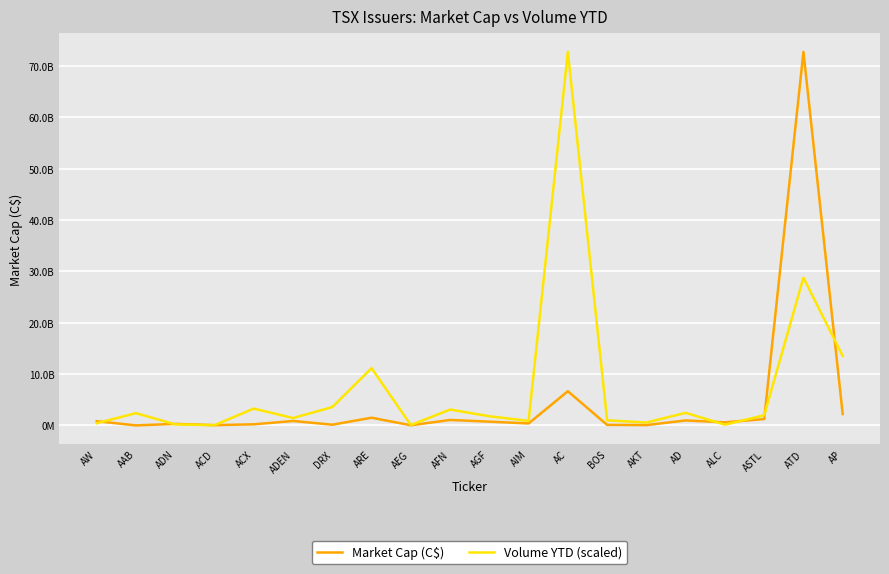

What is the minimum value for Volume YTD (scaled)?

50439582.9